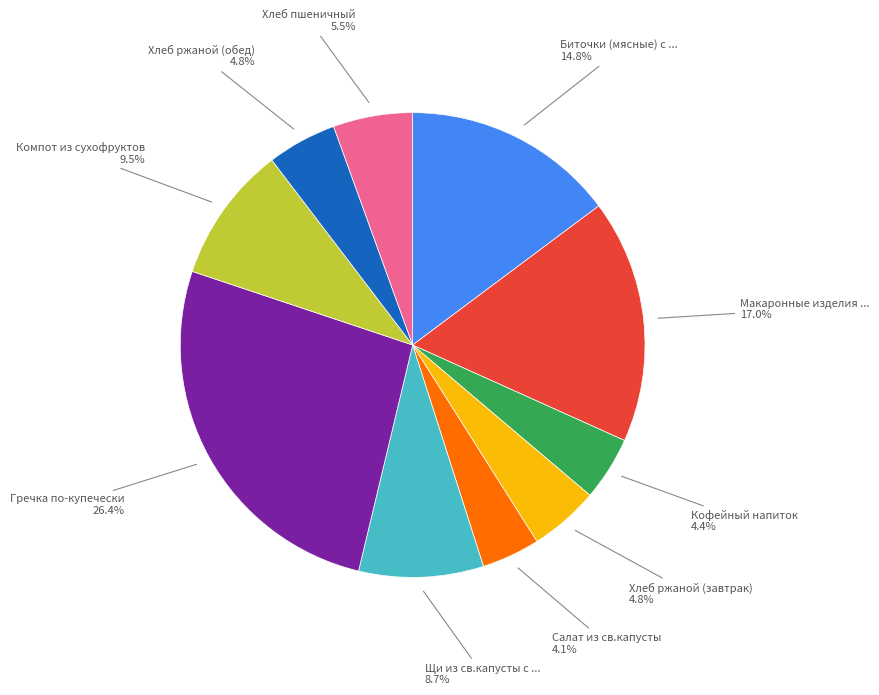

Is there any slice that represents more than half of the pie?

No